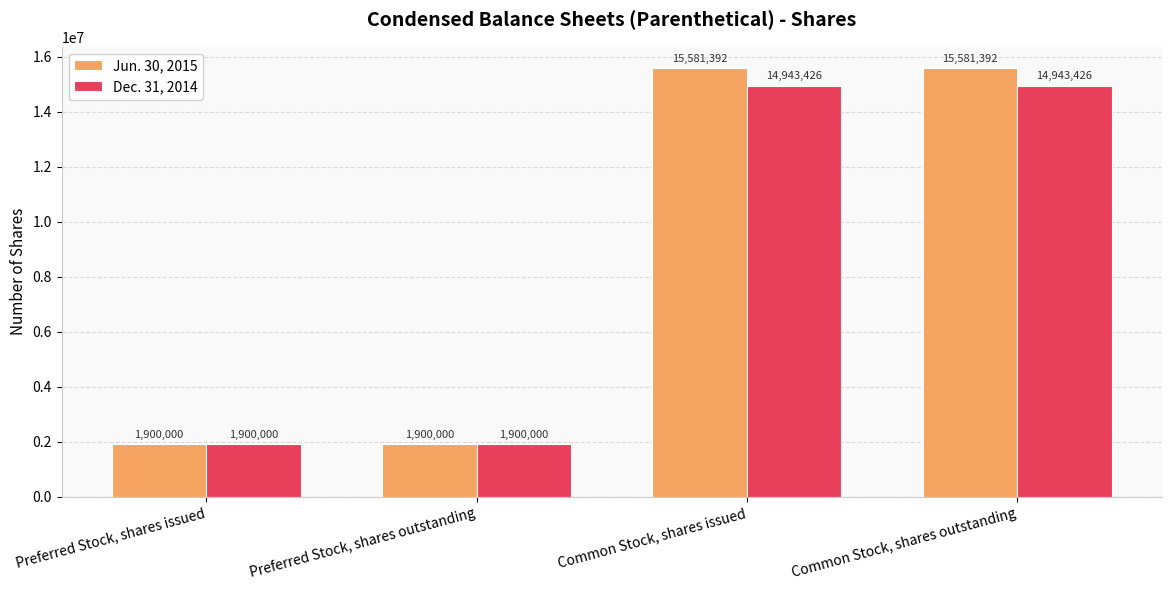

What is the label of the 2nd bar from the left?

Preferred Stock, shares outstanding